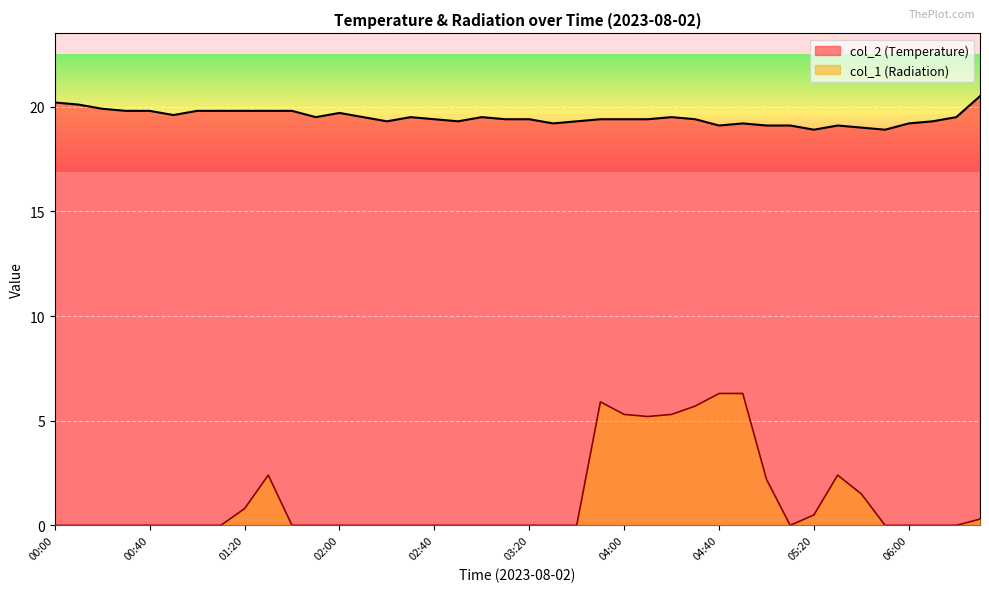

The col_1 series shows 0.8 at 01:20. True or false?

True